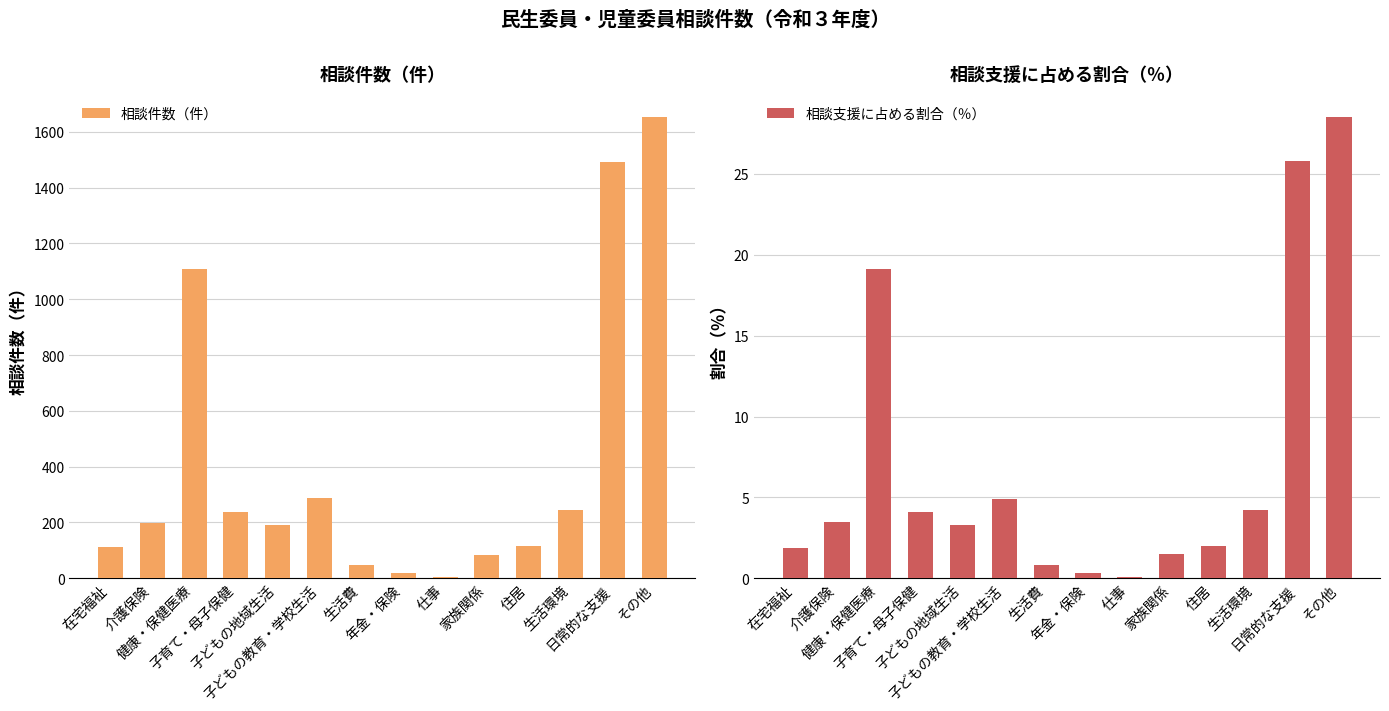

How many bars are there in total?

28